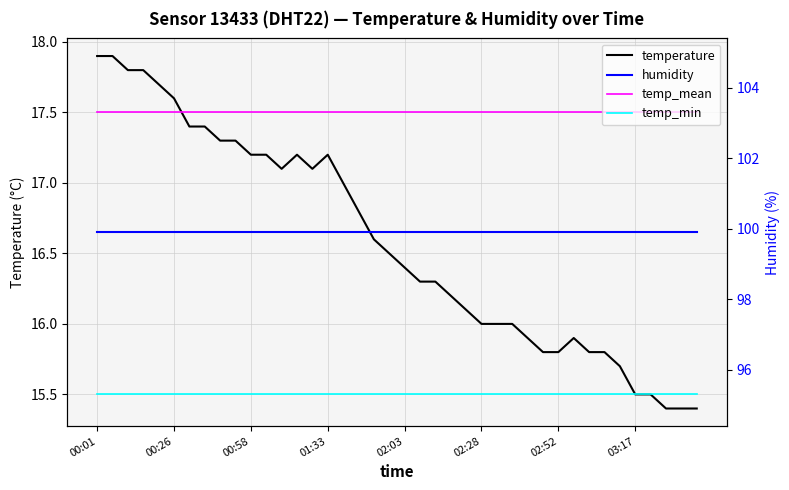

Reading left to right, transcribe all the data shown in this chart.

temperature: 17.9	17.9	17.8	17.8	17.7	17.6	17.4	17.4	17.3	17.3	17.2	17.2	17.1	17.2	17.1	17.2	17.0	16.8	16.6	16.5	16.4	16.3	16.3	16.2	16.1	16.0	16.0	16.0	15.9	15.8	15.8	15.9	15.8	15.8	15.7	15.5	15.5	15.4	15.4	15.4
temp_mean: 17.5	17.5	17.5	17.5	17.5	17.5	17.5	17.5	17.5	17.5	17.5	17.5	17.5	17.5	17.5	17.5	17.5	17.5	17.5	17.5	17.5	17.5	17.5	17.5	17.5	17.5	17.5	17.5	17.5	17.5	17.5	17.5	17.5	17.5	17.5	17.5	17.5	17.5	17.5	17.5
temp_min: 15.5	15.5	15.5	15.5	15.5	15.5	15.5	15.5	15.5	15.5	15.5	15.5	15.5	15.5	15.5	15.5	15.5	15.5	15.5	15.5	15.5	15.5	15.5	15.5	15.5	15.5	15.5	15.5	15.5	15.5	15.5	15.5	15.5	15.5	15.5	15.5	15.5	15.5	15.5	15.5
humidity: 99.9	99.9	99.9	99.9	99.9	99.9	99.9	99.9	99.9	99.9	99.9	99.9	99.9	99.9	99.9	99.9	99.9	99.9	99.9	99.9	99.9	99.9	99.9	99.9	99.9	99.9	99.9	99.9	99.9	99.9	99.9	99.9	99.9	99.9	99.9	99.9	99.9	99.9	99.9	99.9